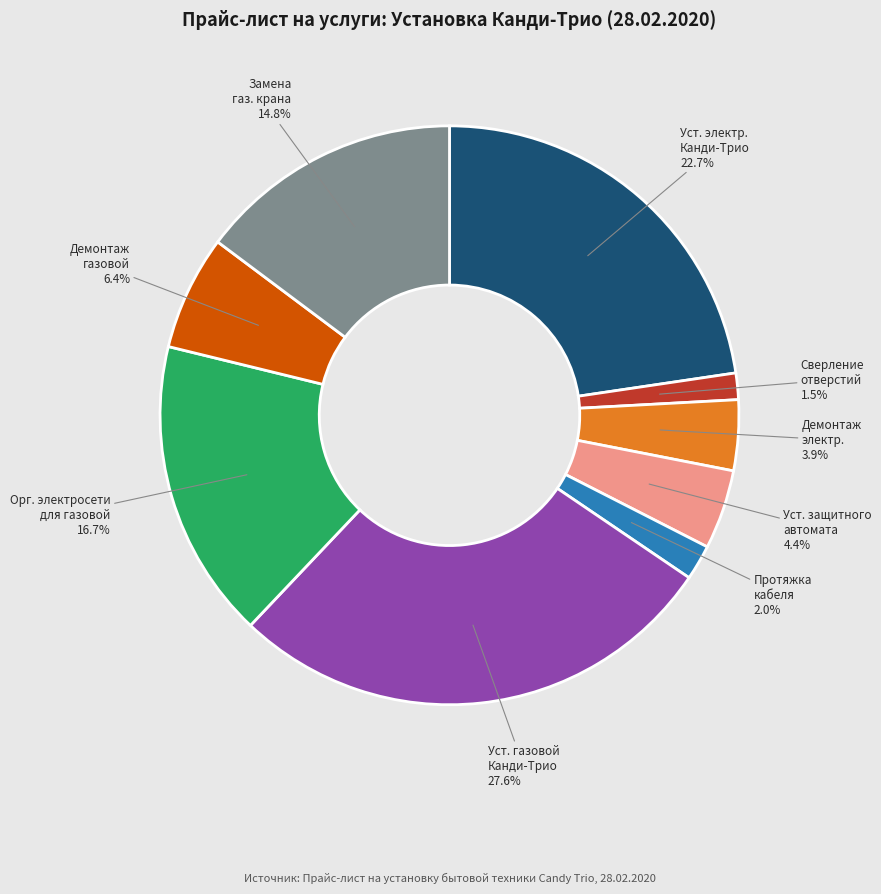

To the nearest percent, what is the average slice percentage?

11%